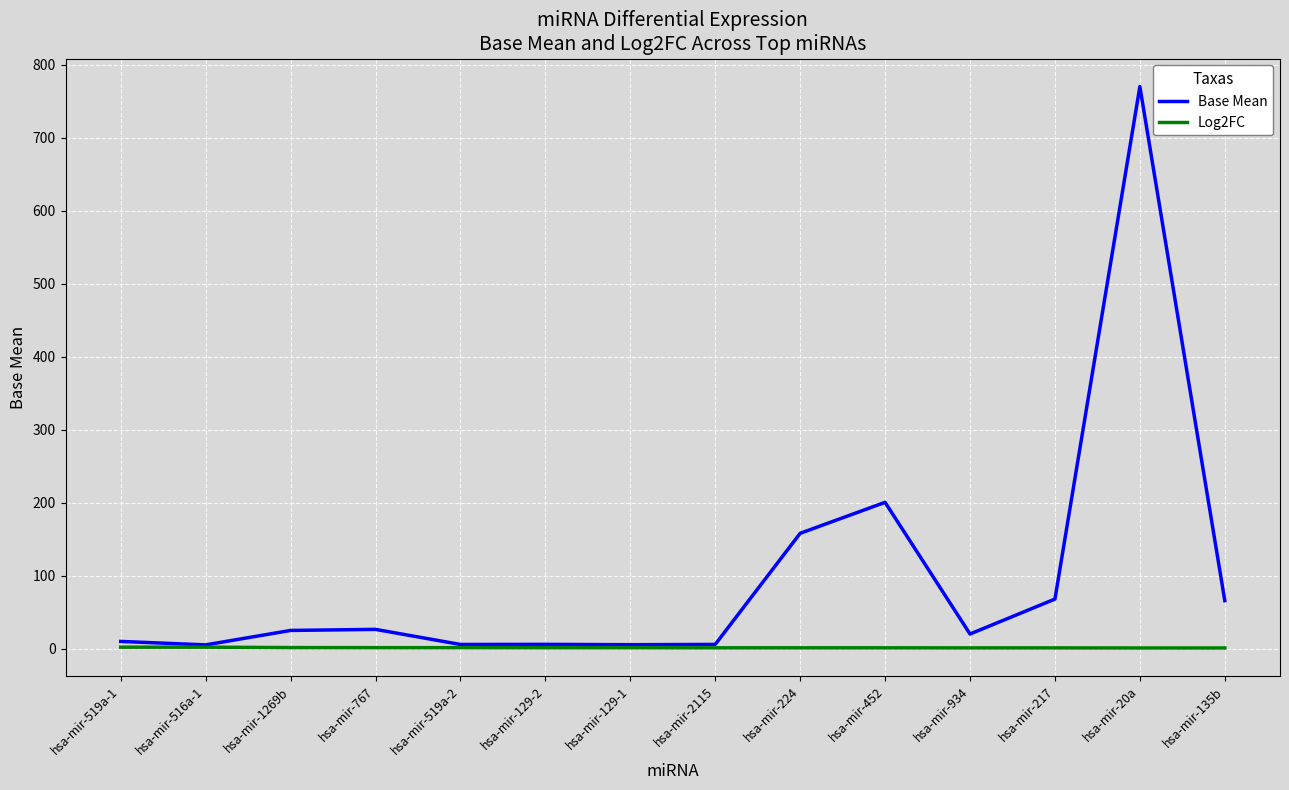

Is the value of Base Mean at hsa-mir-224 greater than the value of Log2FC at hsa-mir-135b?

Yes